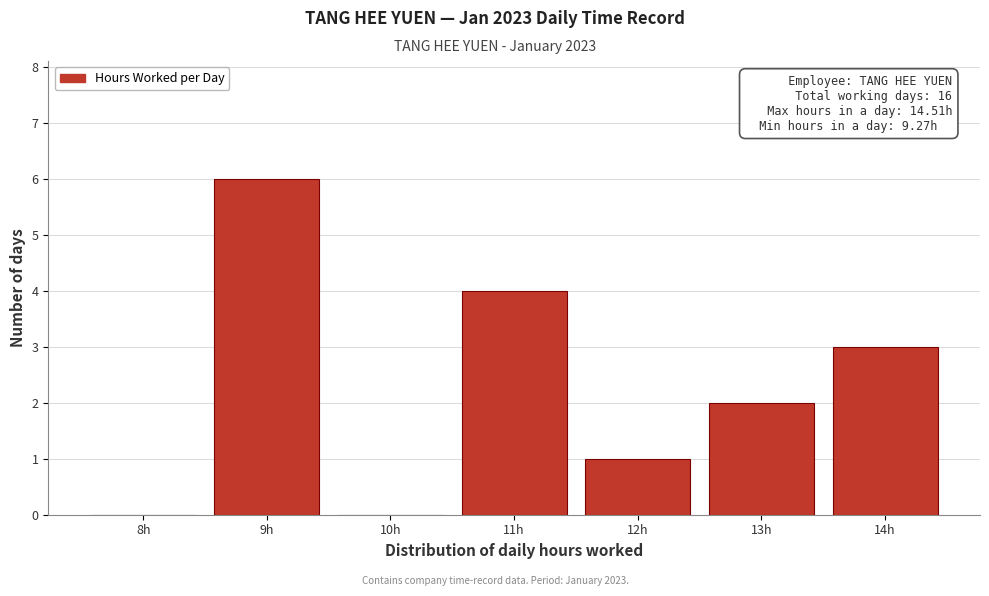

Reading left to right, list all the values displayed in this chart.

8h=0	9h=6	10h=0	11h=4	12h=1	13h=2	14h=3